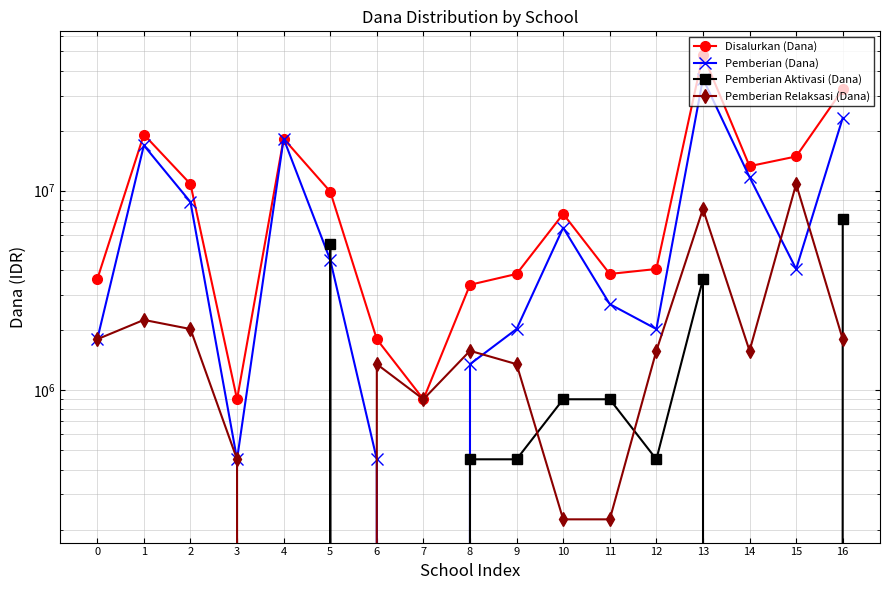

What is the value of the Pemberian (Dana) point at the 4th from the left?

450000